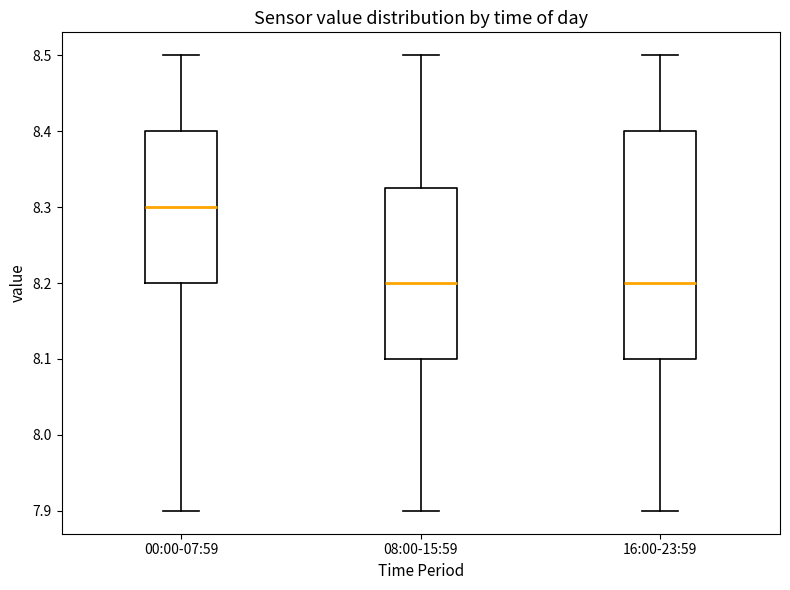

Where does the upper whisker of the box for 08:00-15:59 end on the y-axis? The values are not printed on the chart, so give them approximately, as read against the axis.

8.50